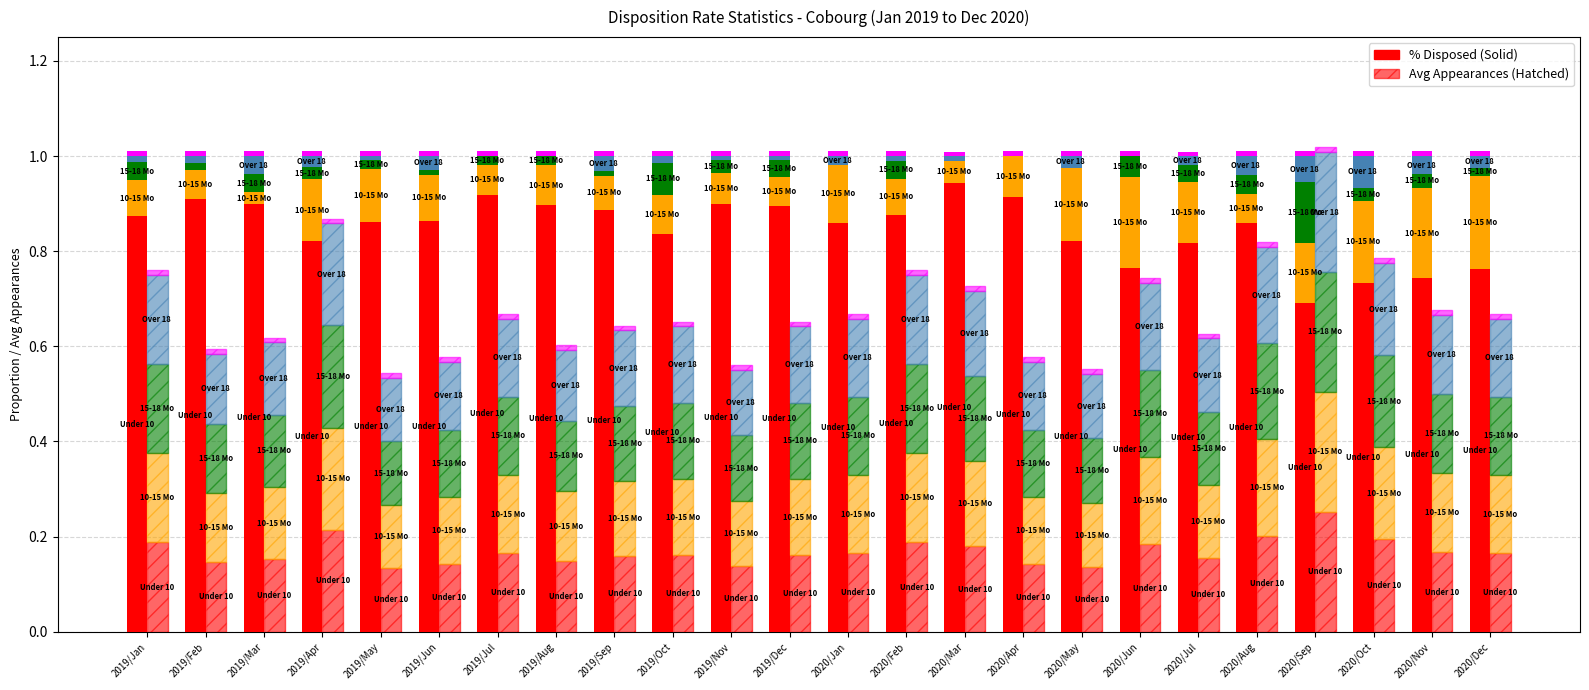

How many groups of bars are there?

24